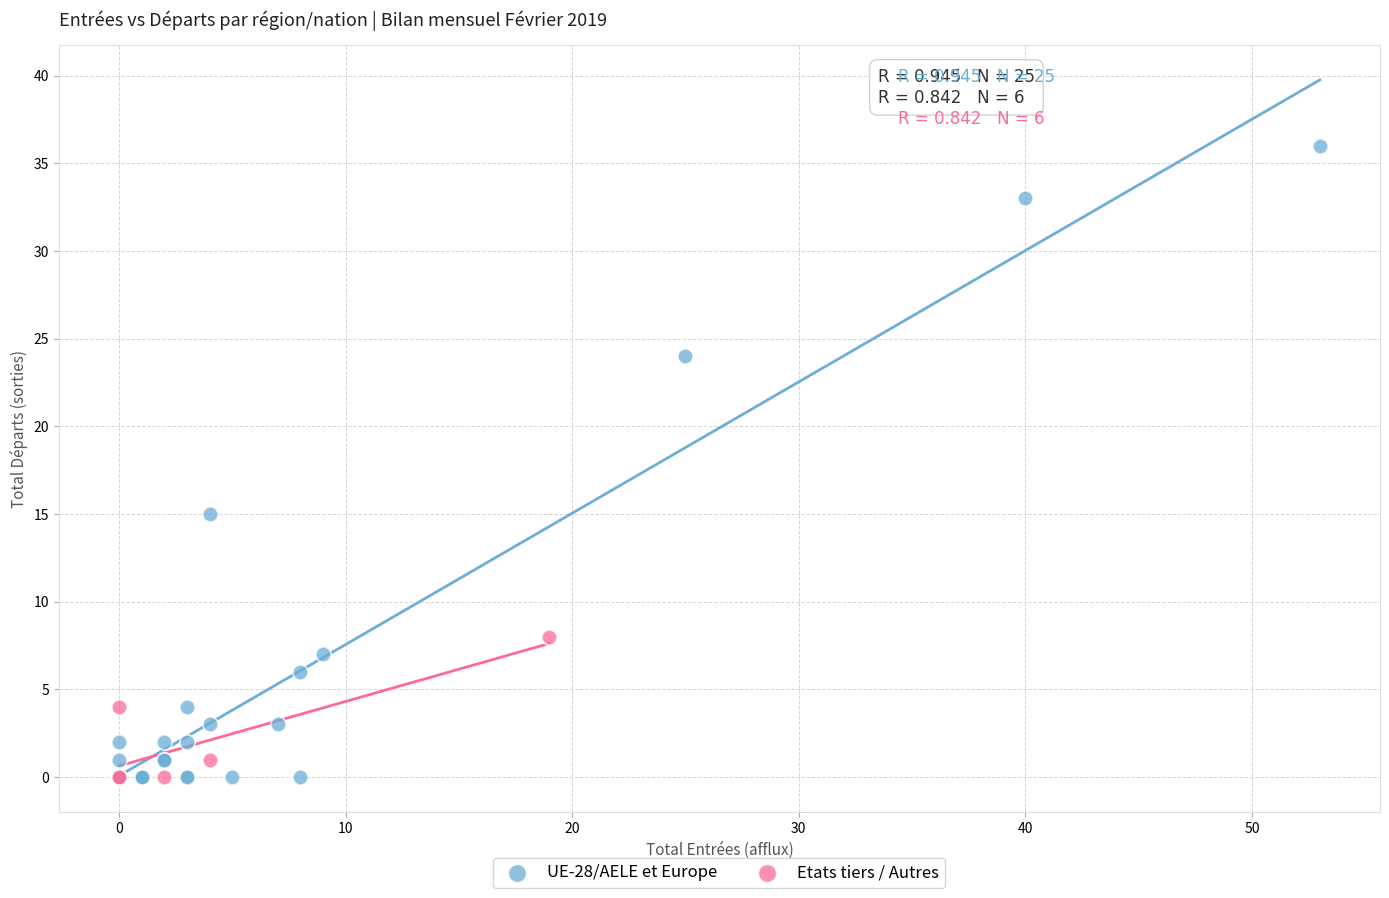

Which series has the largest Y range (max minus min)?

UE-28/AELE et Europe